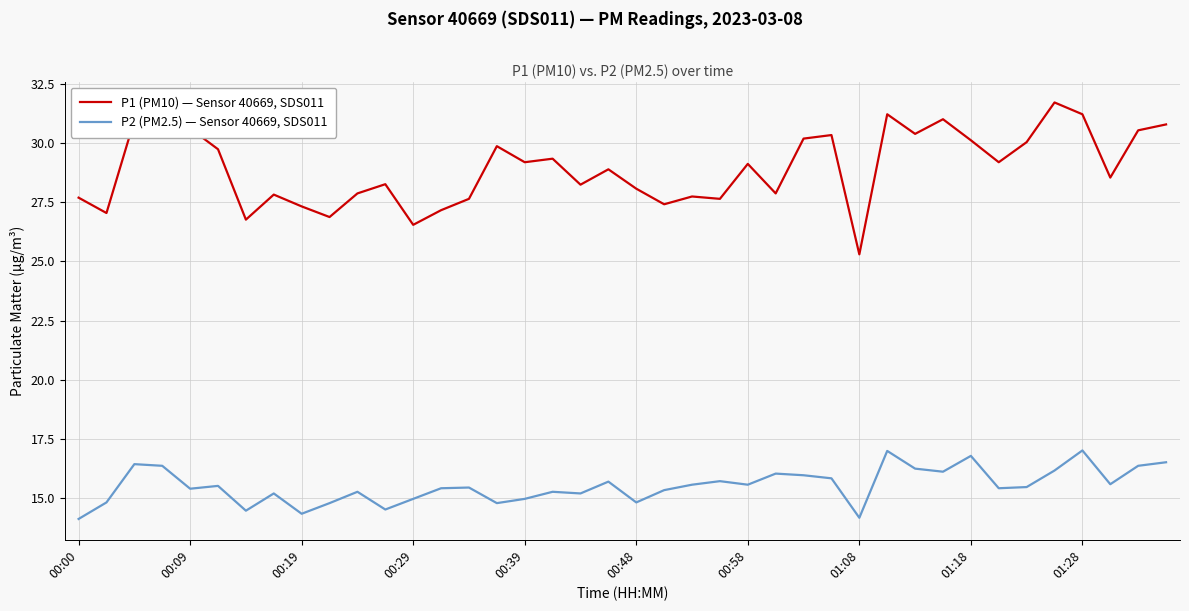

Which series has the widest spread of values?

P1 (PM10) — Sensor 40669, SDS011